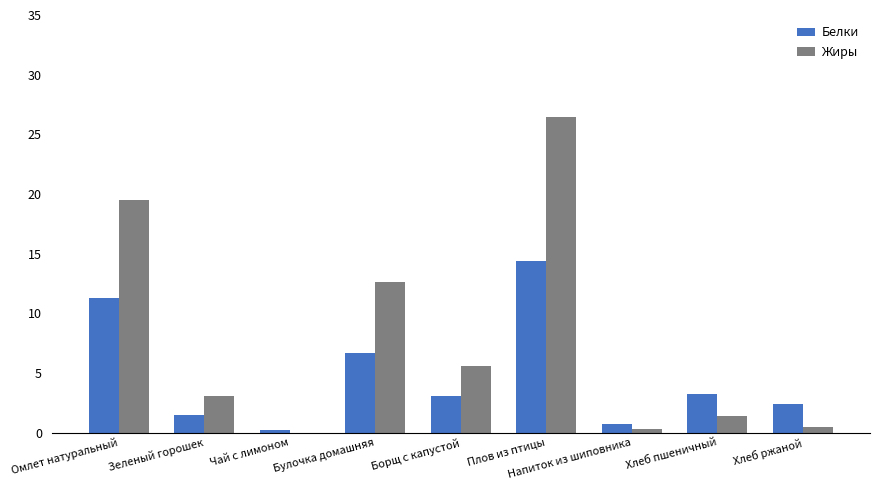

What is the sum of all Белки values?

43.5